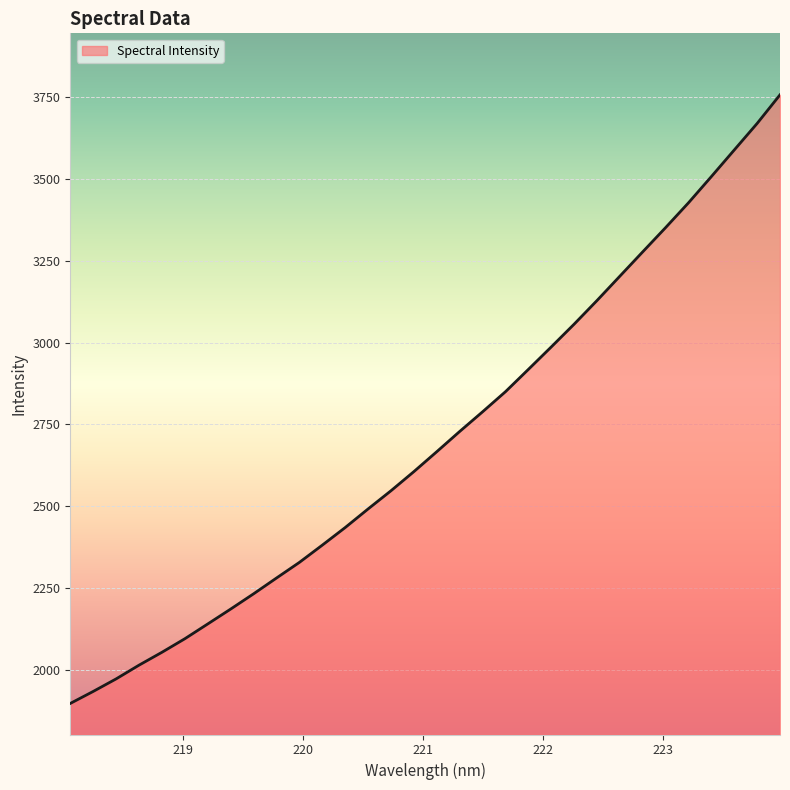

How many lines are shown in the chart?

1